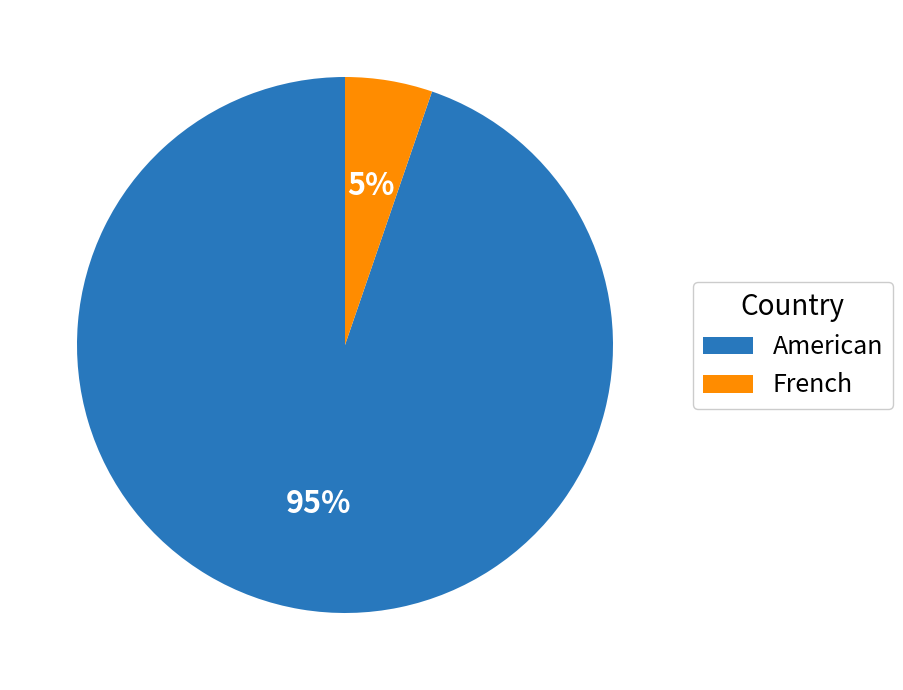

How many slices are in this pie chart?

2